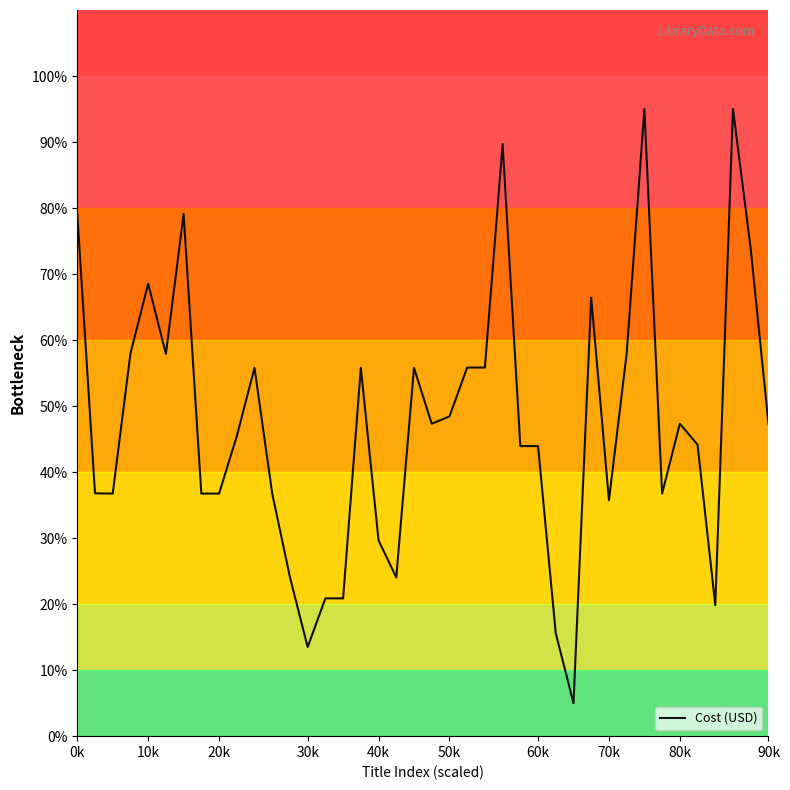

What is the smallest value displayed?

5.0